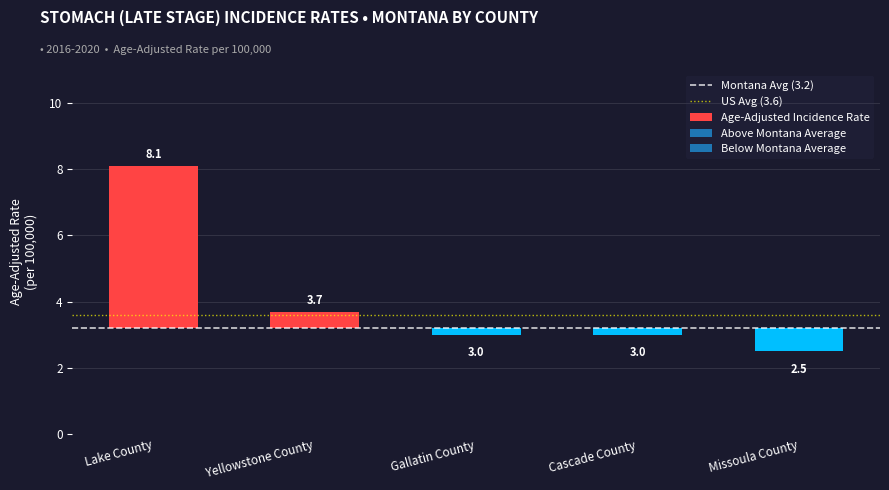

True or false: US Avg (3.6) has a value of 1.1 at Lake County.

False